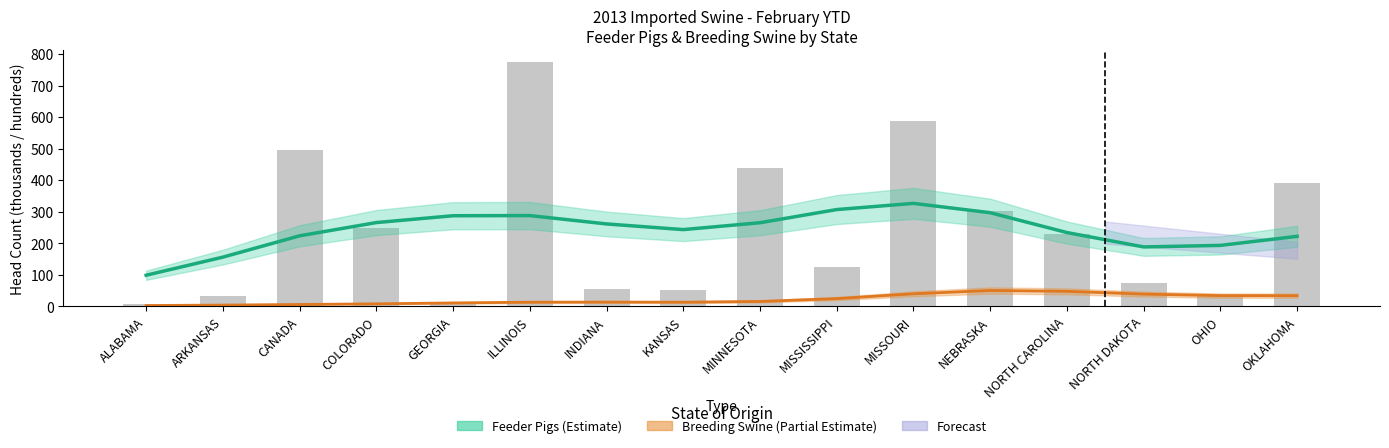

At which category does the chart reach its minimum across all series?

ALABAMA